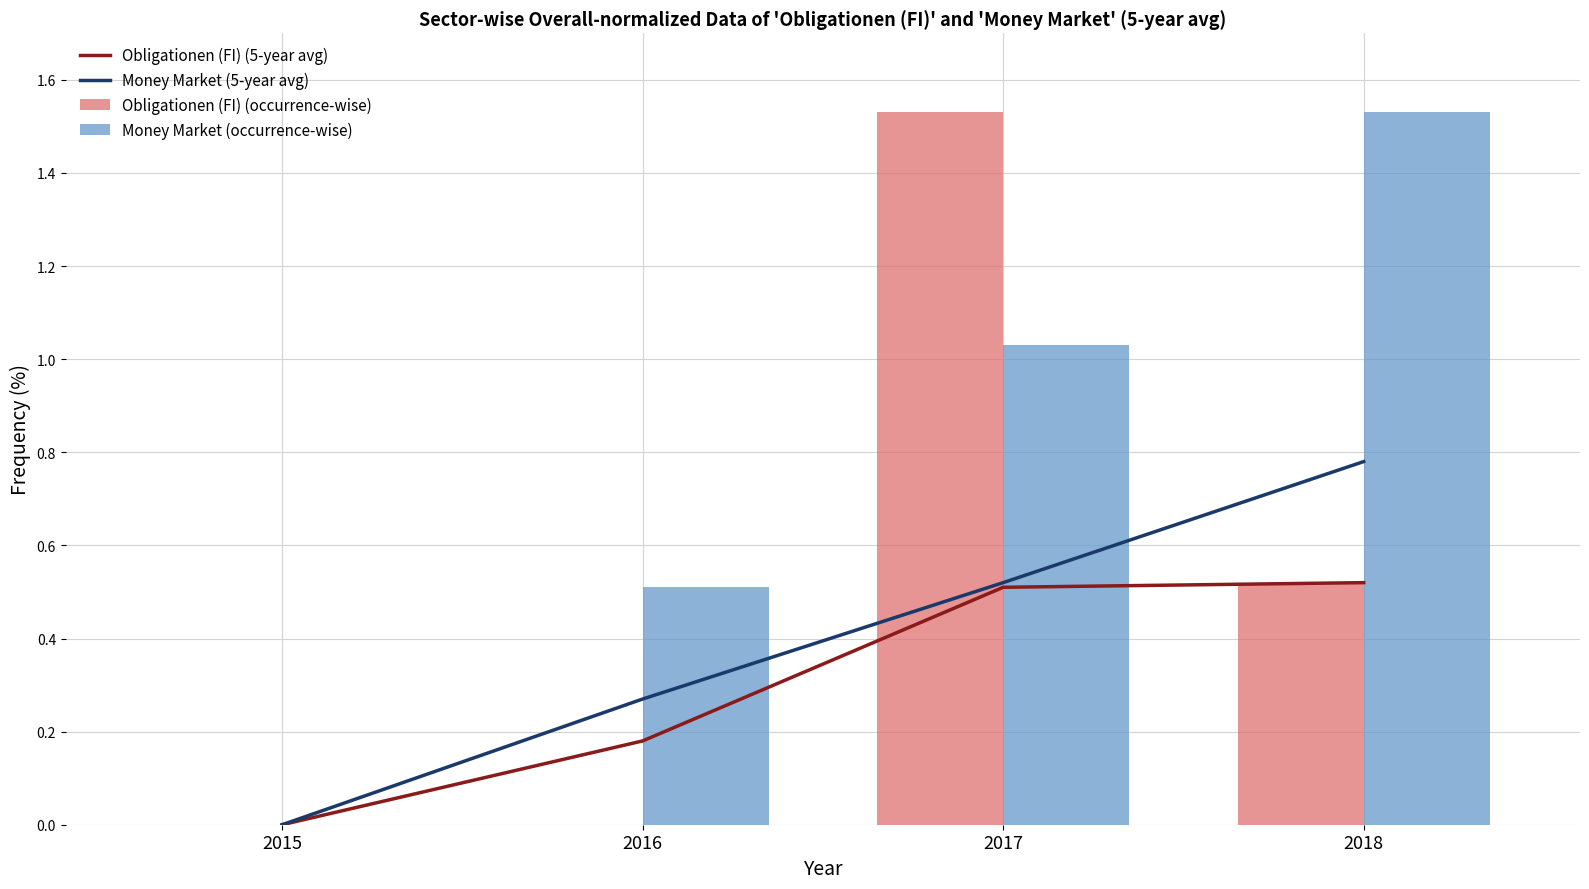

What is the value of the Obligationen (FI) (occurrence-wise) bar at the 3rd from the left?

1.5